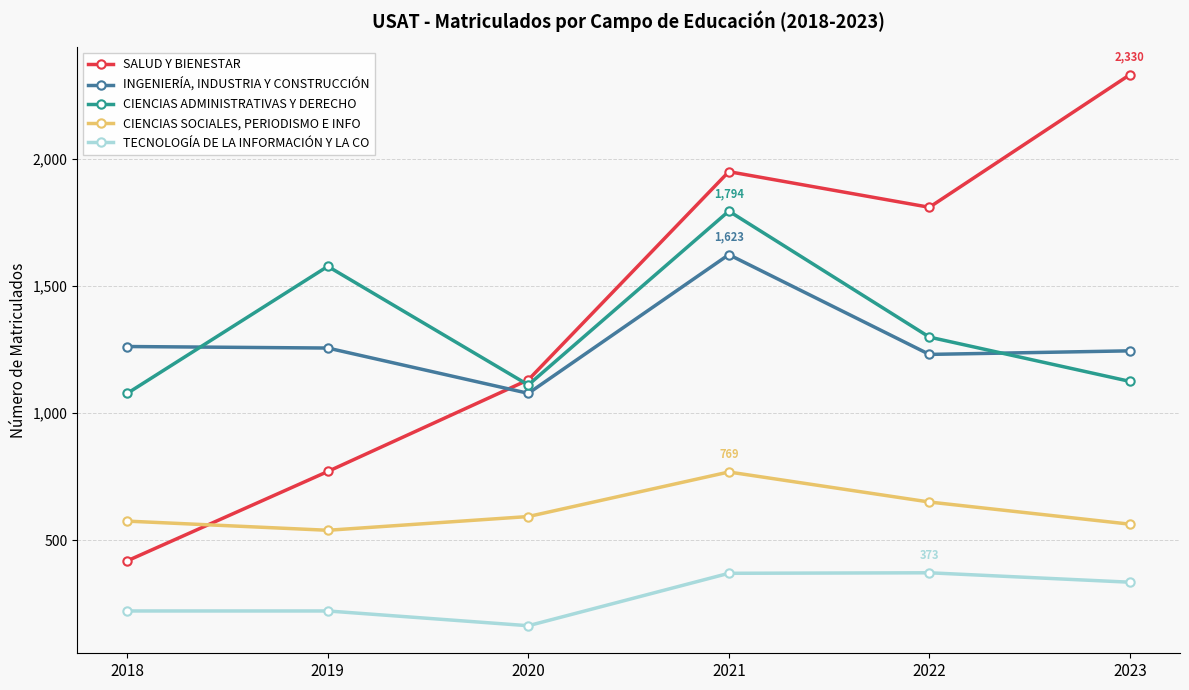

What is the lowest value of the CIENCIAS SOCIALES, PERIODISMO E INFO series?

540